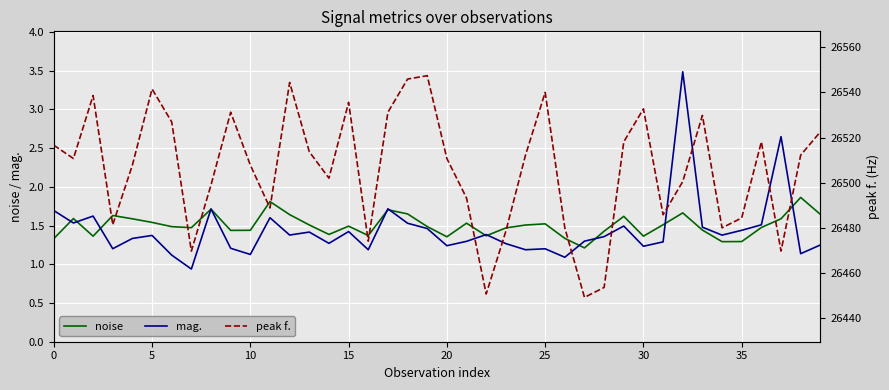

Which category has the lowest value in the noise series?

27